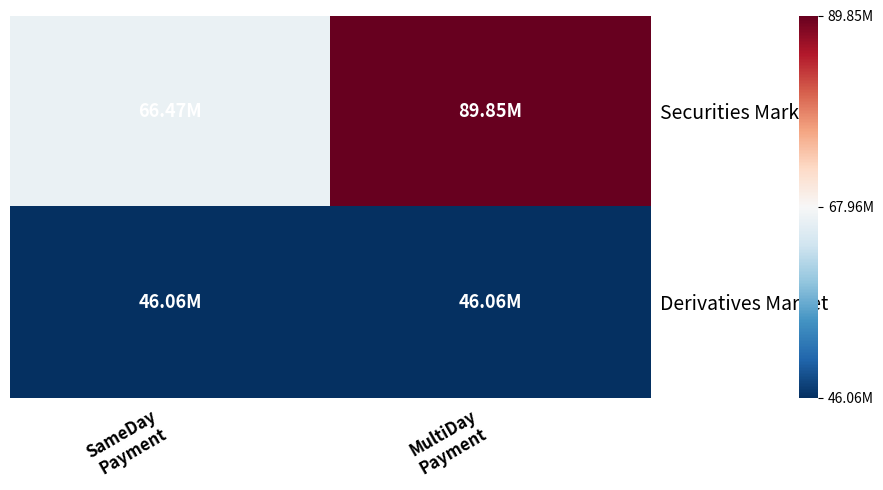

How many data points does each series have?

2